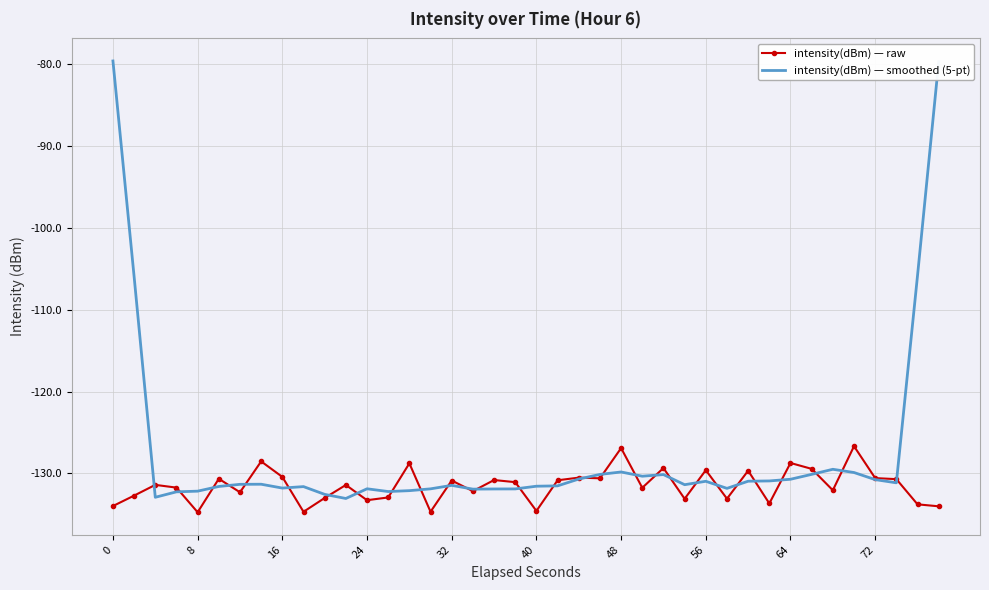

What is the minimum value for intensity(dBm) — smoothed (5-pt)?

-133.1